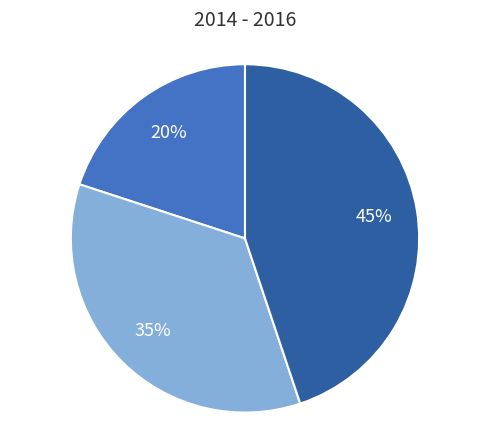

Is there a majority slice in this chart?

No